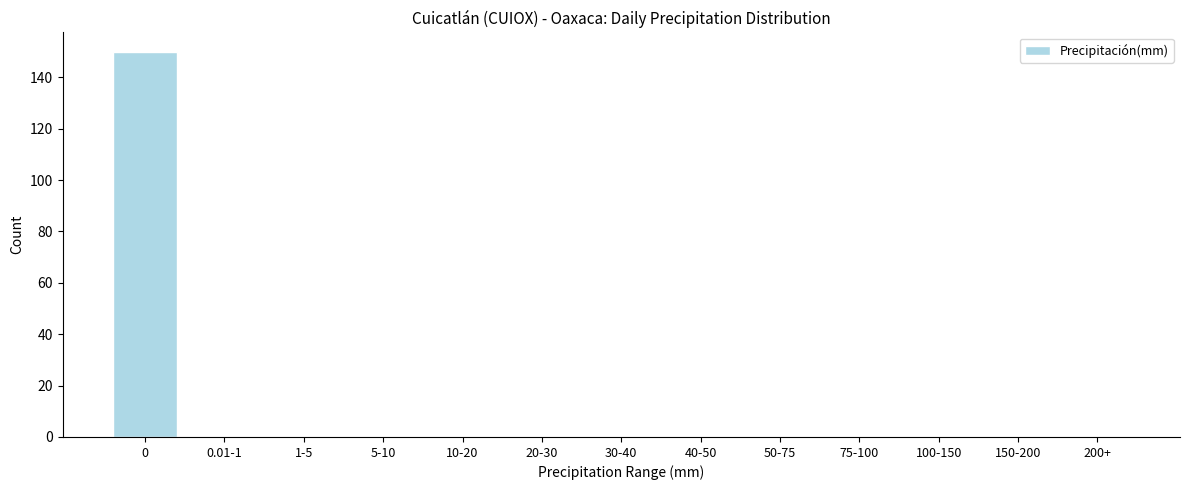

Reading right to left, extract all data points from this chart.

200+=0	150-200=0	100-150=0	75-100=0	50-75=0	40-50=0	30-40=0	20-30=0	10-20=0	5-10=0	1-5=0	0.01-1=0	0=150